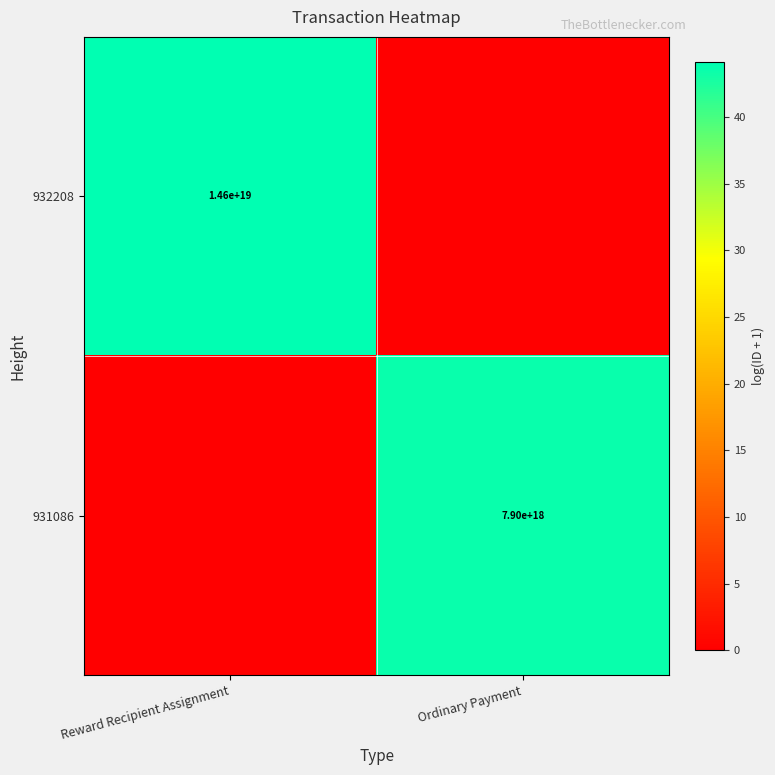

At which category does the chart reach its peak across all series?

Reward Recipient Assignment